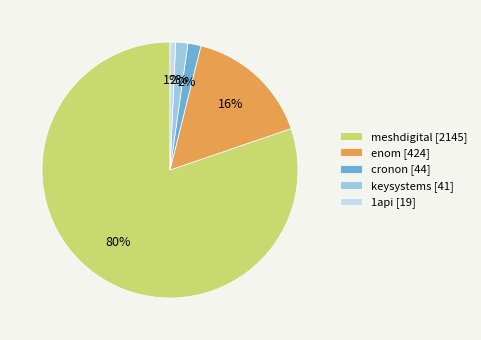

To the nearest percent, what is the average slice percentage?

20%